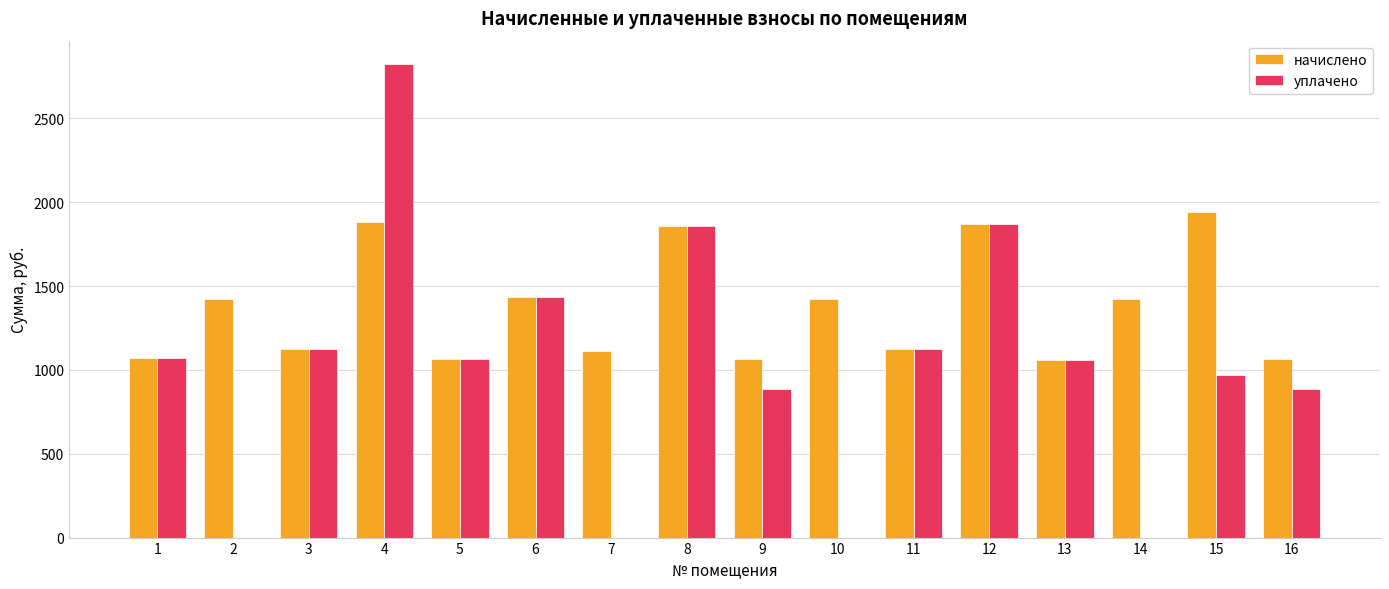

Which series has the largest total across all categories?

начислено